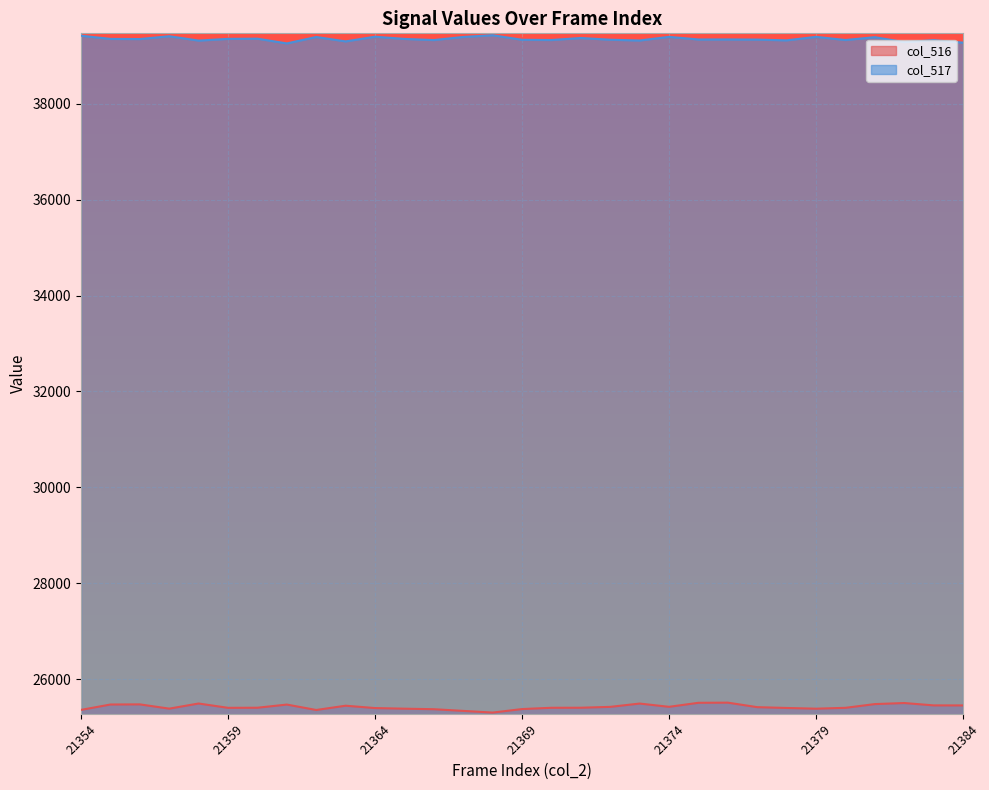

Between 21369 and 21377, which is larger?

21377